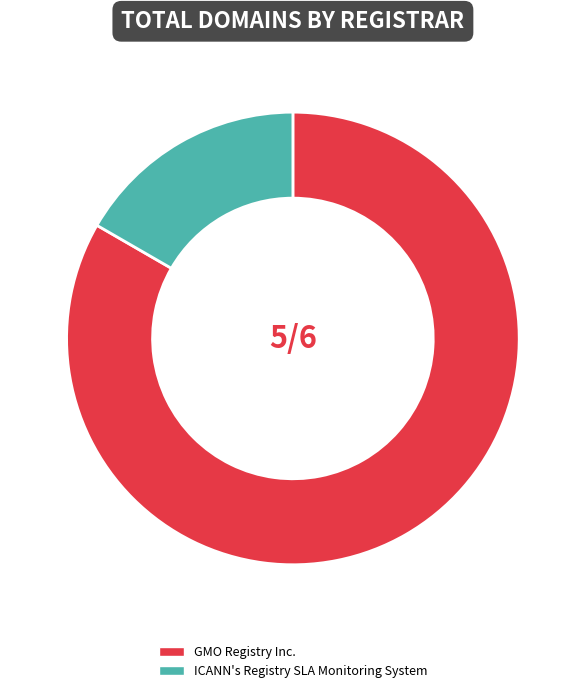

Do ICANN's Registry SLA Monitoring System and GMO Registry Inc. together represent more than half of the pie?

Yes